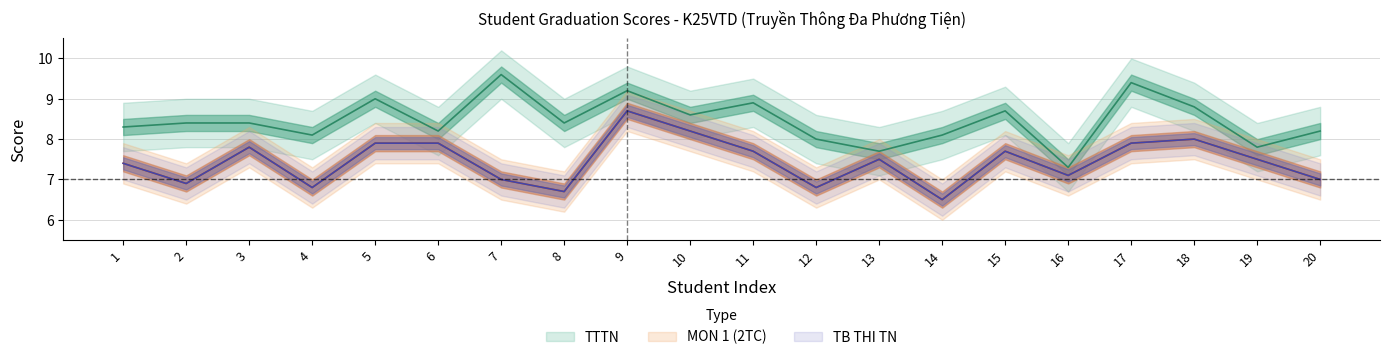

What is the smallest value displayed?

6.5